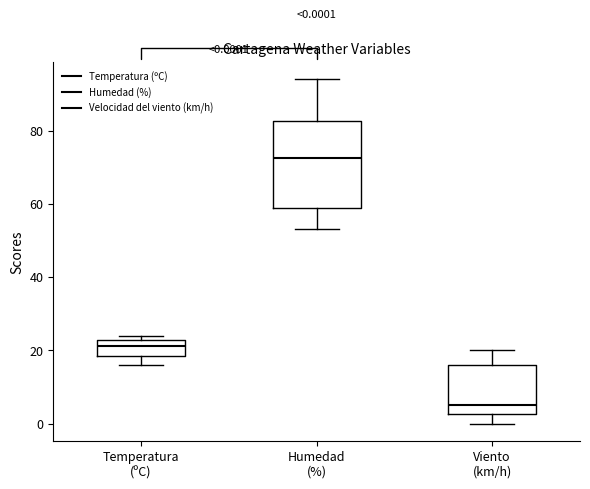

Which box has the lowest median line?

Viento (km/h)